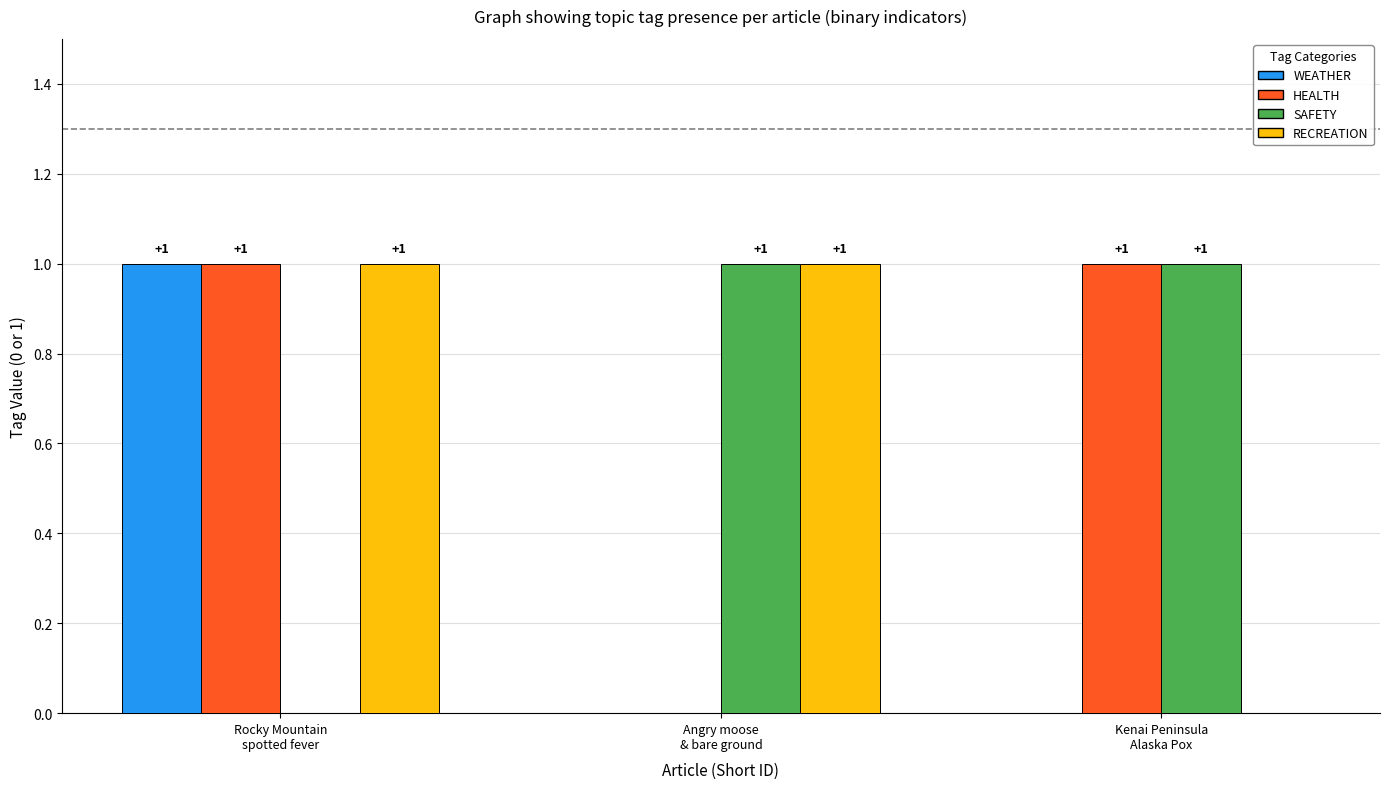

Is it true that SAFETY equals 1 at Kenai Peninsula
Alaska Pox?

True